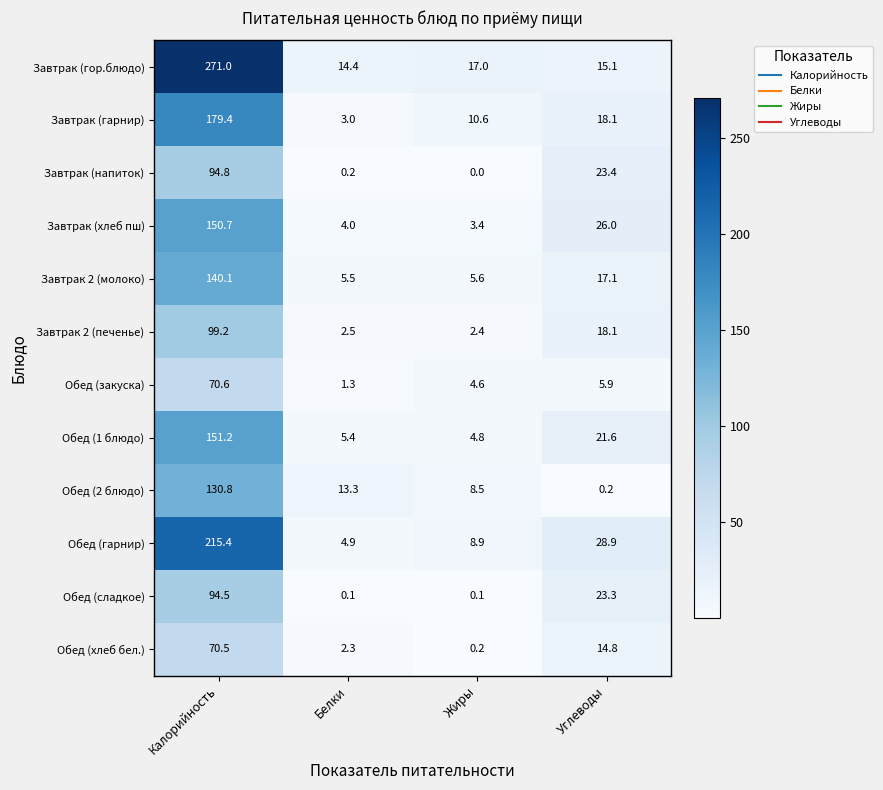

The Завтрак 2 (печенье) series shows 2.5 at Белки. True or false?

True